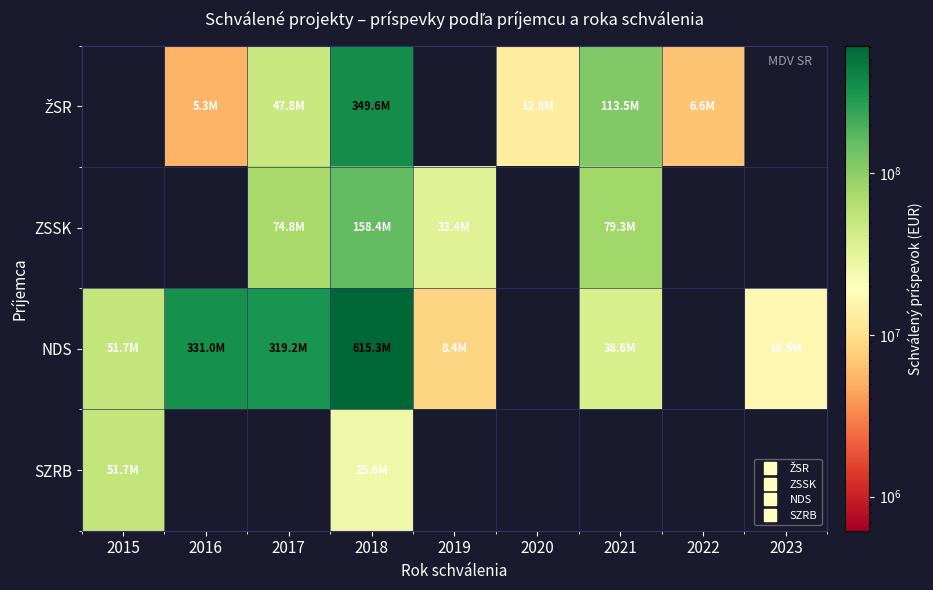

At which category is the sum across all series the highest?

2018